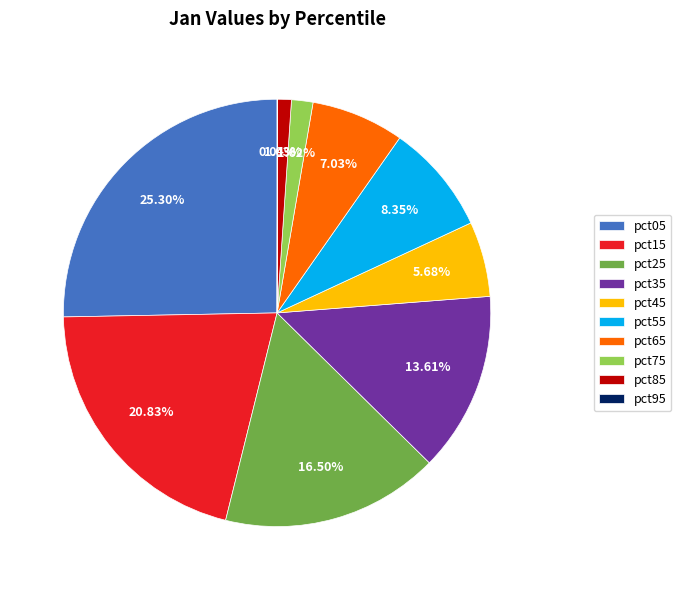

Which has a higher value, pct85 or pct15?

pct15